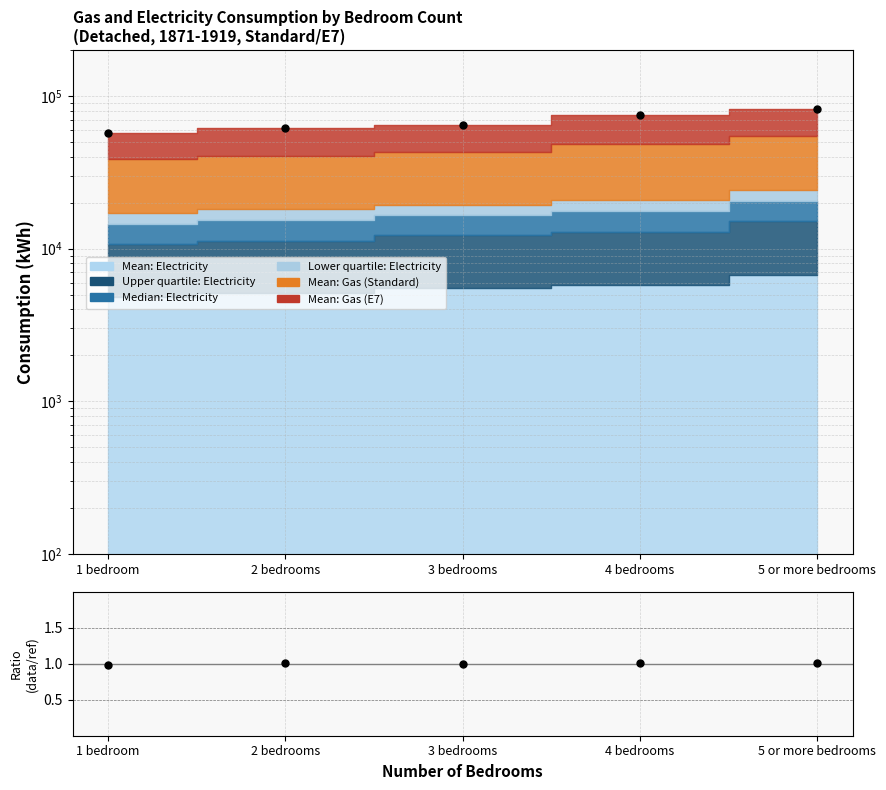

List the labels in order of value, largest first.

5 or more bedrooms, 4 bedrooms, 3 bedrooms, 2 bedrooms, 1 bedroom